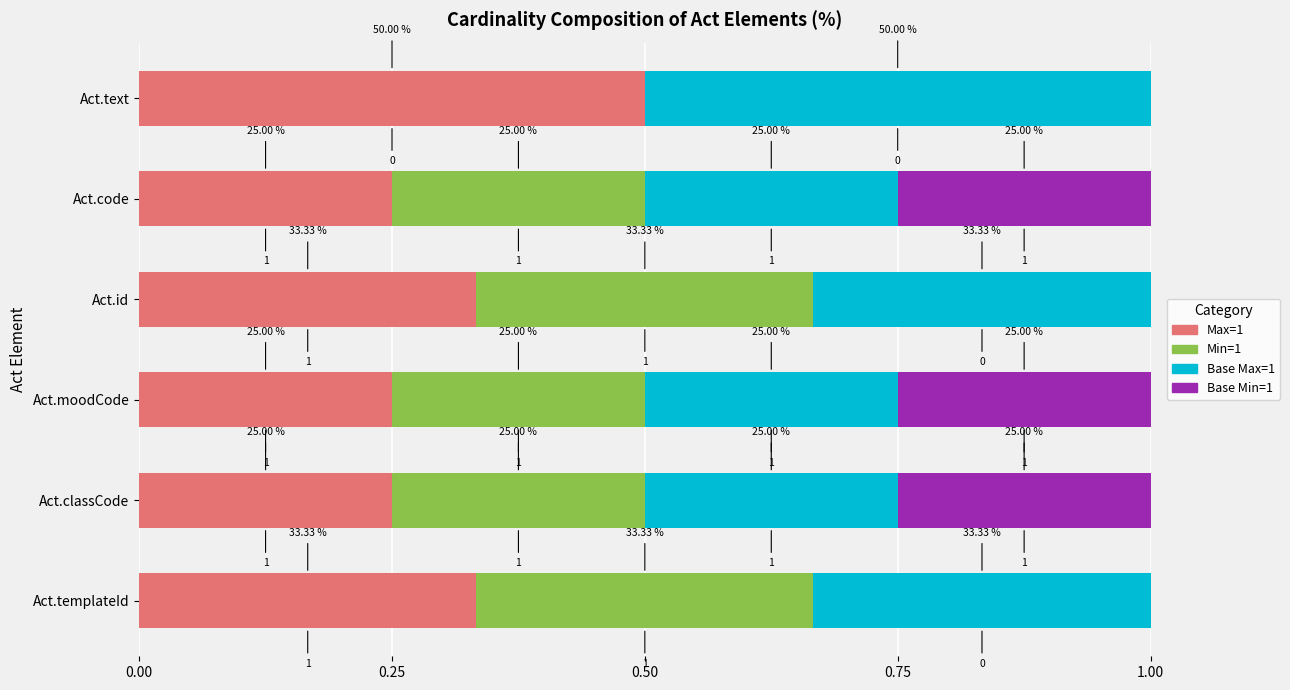

Which series has the largest total across all categories?

Max=1